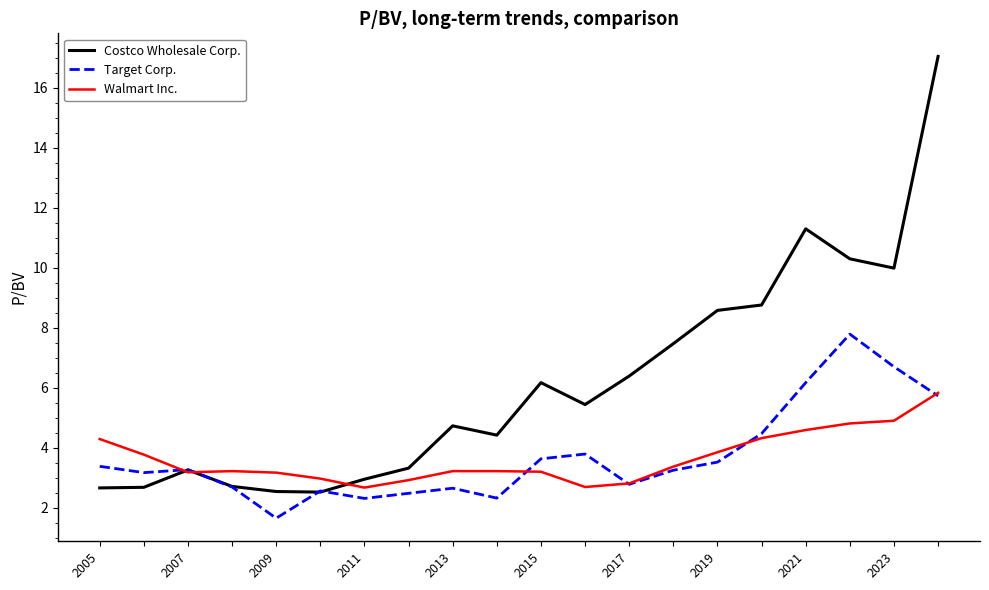

Does the chart display data point markers on the line(s)?

No